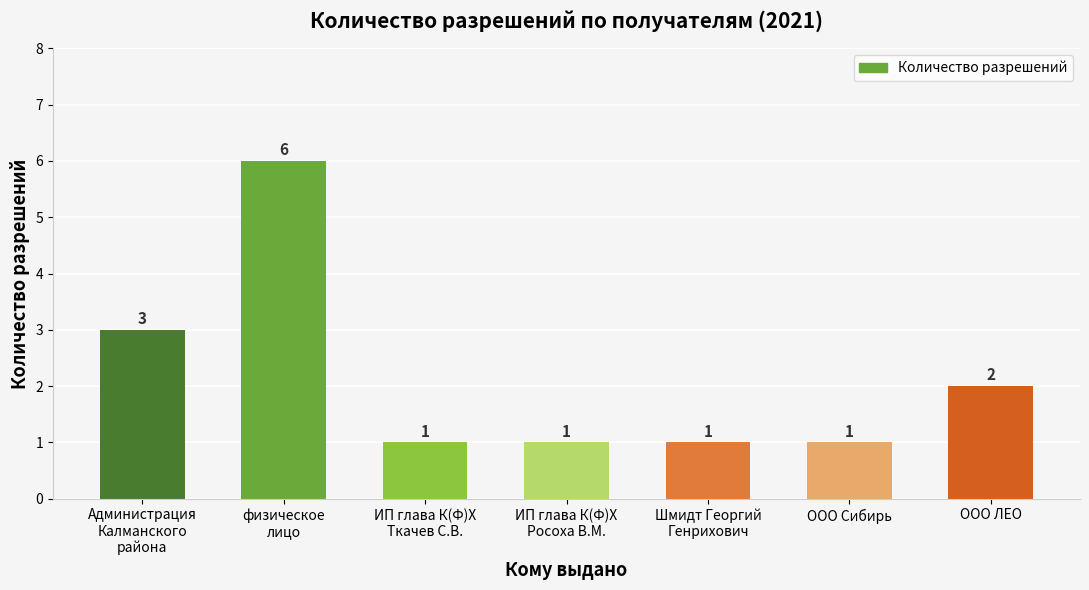

Reading left to right, list all the values displayed in this chart.

Администрация
Калманского
района=3	физическое
лицо=6	ИП глава К(Ф)Х
Ткачев С.В.=1	ИП глава К(Ф)Х
Росоха В.М.=1	Шмидт Георгий
Генрихович=1	ООО Сибирь=1	ООО ЛЕО=2